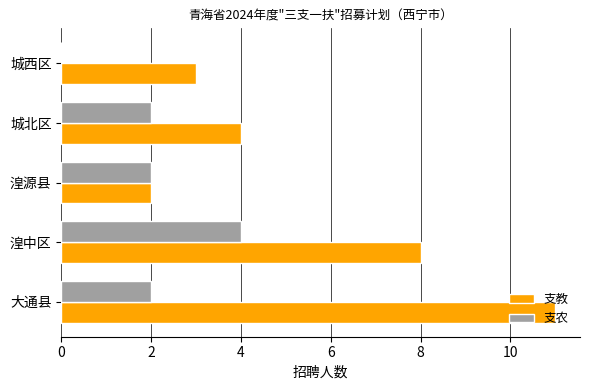

What is the total value across all series at 城北区?

6